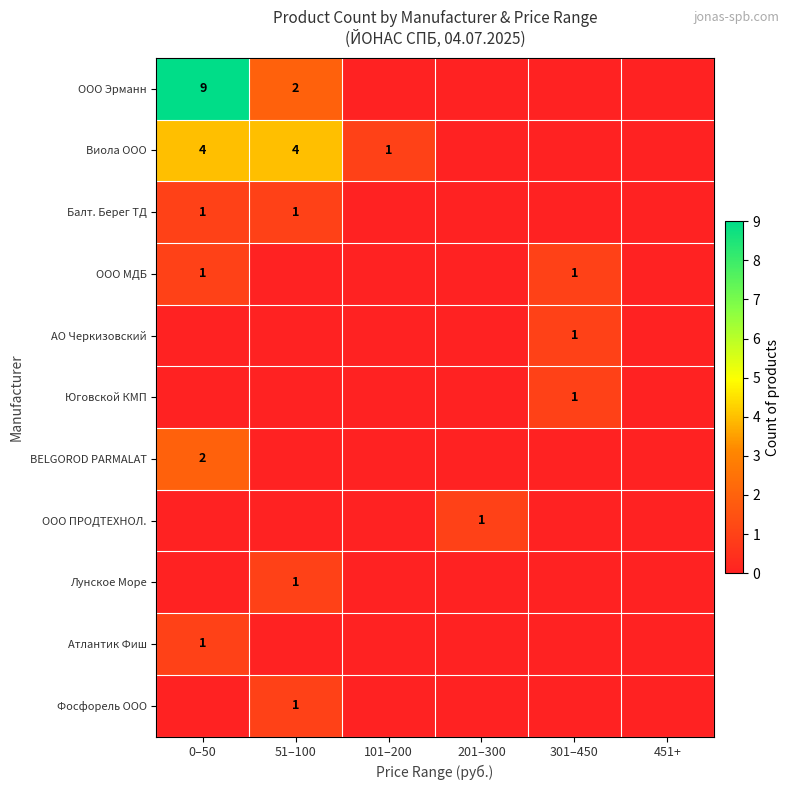

Which category has the lowest value across all series?

101–200